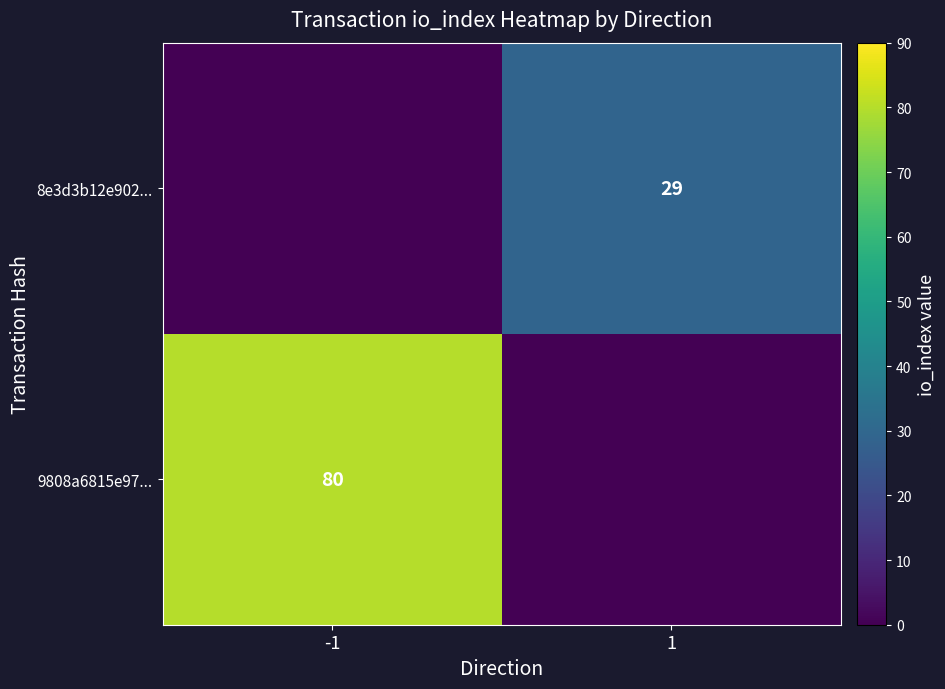

The value of 8e3d3b12e902... at 1 is 16. True or false?

False